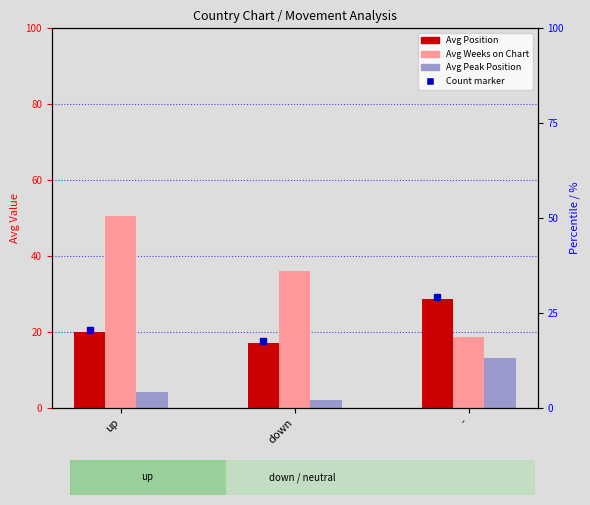

What is the total value across all series at -?

60.3